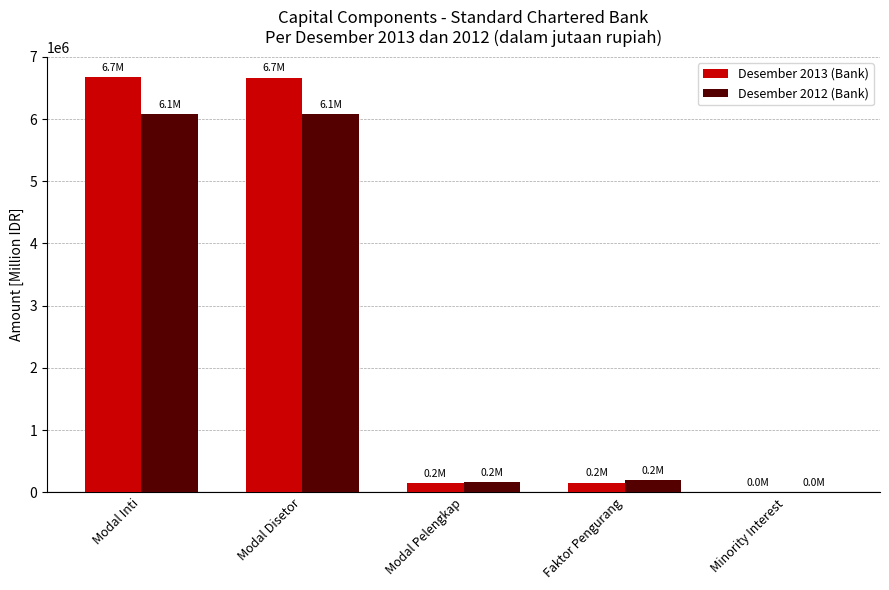

Is it true that Desember 2013 (Bank) equals 6667045 at Modal Inti?

True